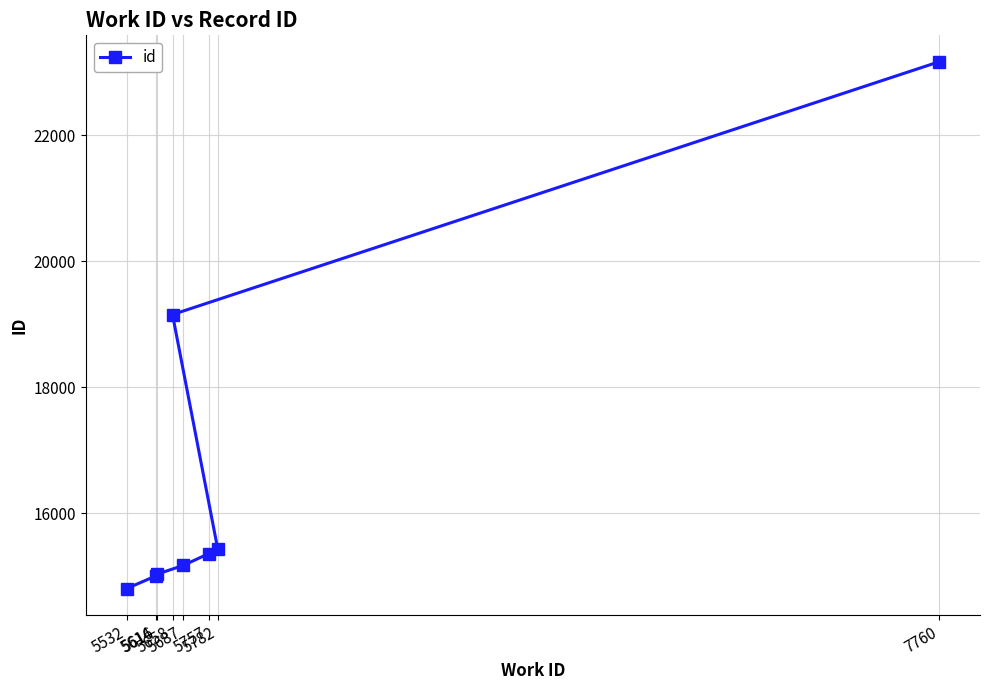

True or false: the data shows 26377 at 5782.

False